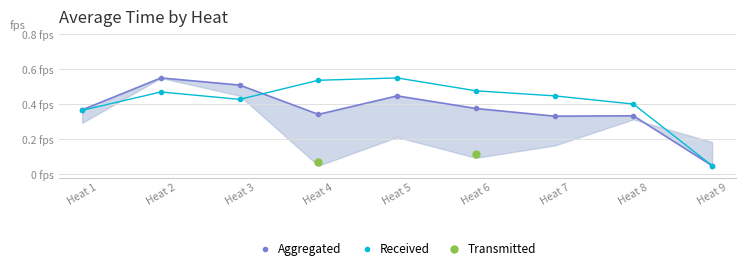

Count the number of data series in this chart.

3